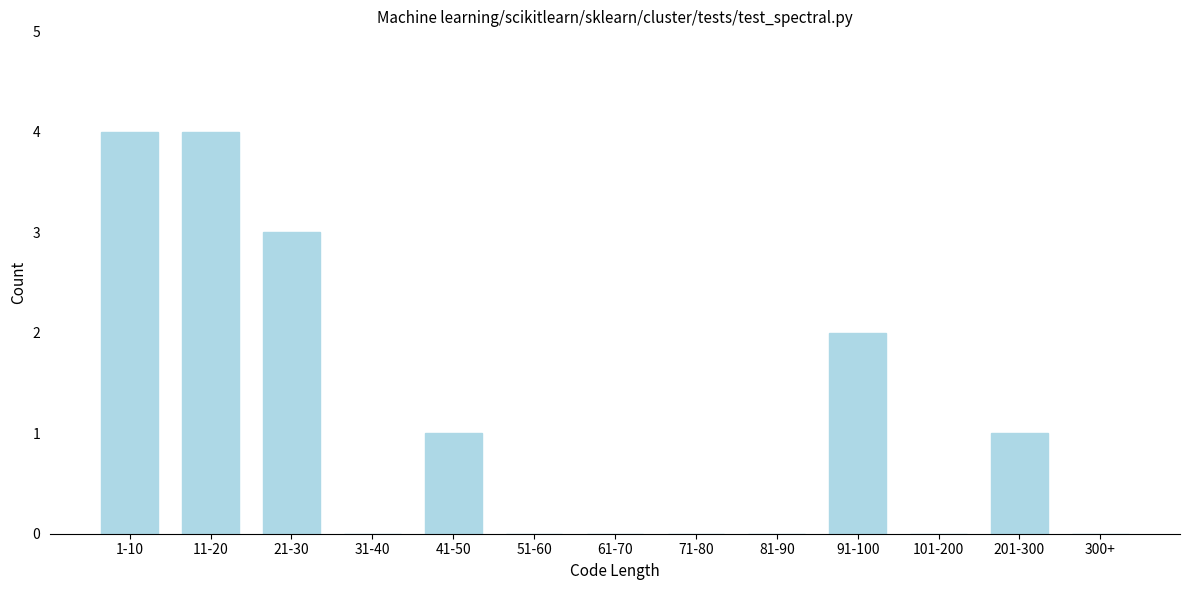

Reading right to left, extract all data points from this chart.

300+=0	201-300=1	101-200=0	91-100=2	81-90=0	71-80=0	61-70=0	51-60=0	41-50=1	31-40=0	21-30=3	11-20=4	1-10=4